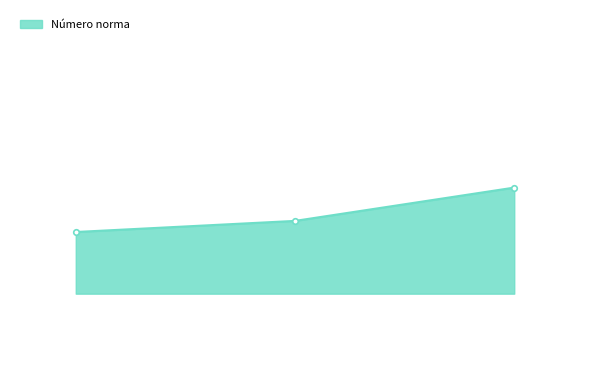

What is the label of the 1st point from the left?

2018-11-15